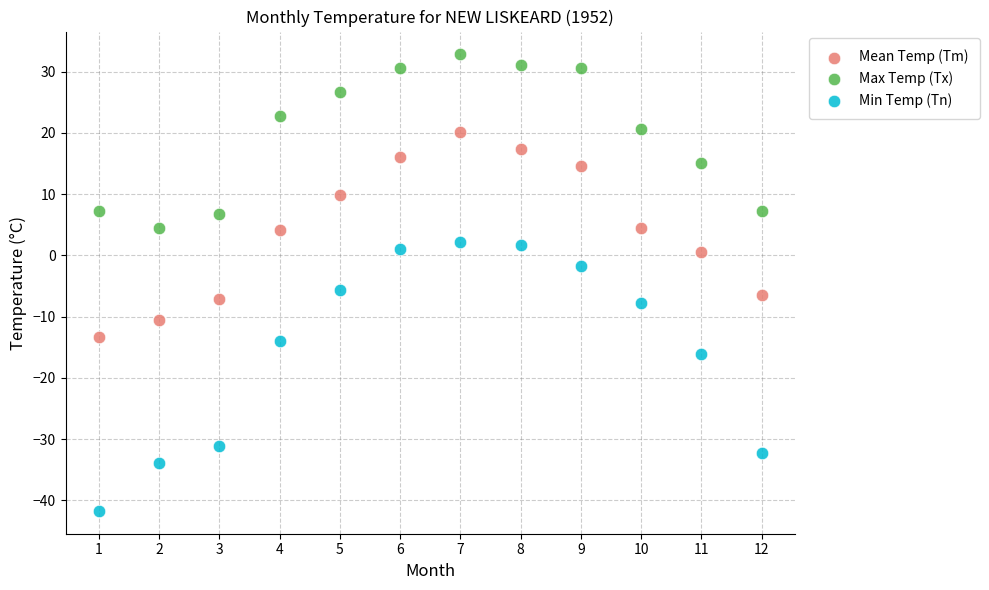

Which series has the largest Y range (max minus min)?

Min Temp (Tn)